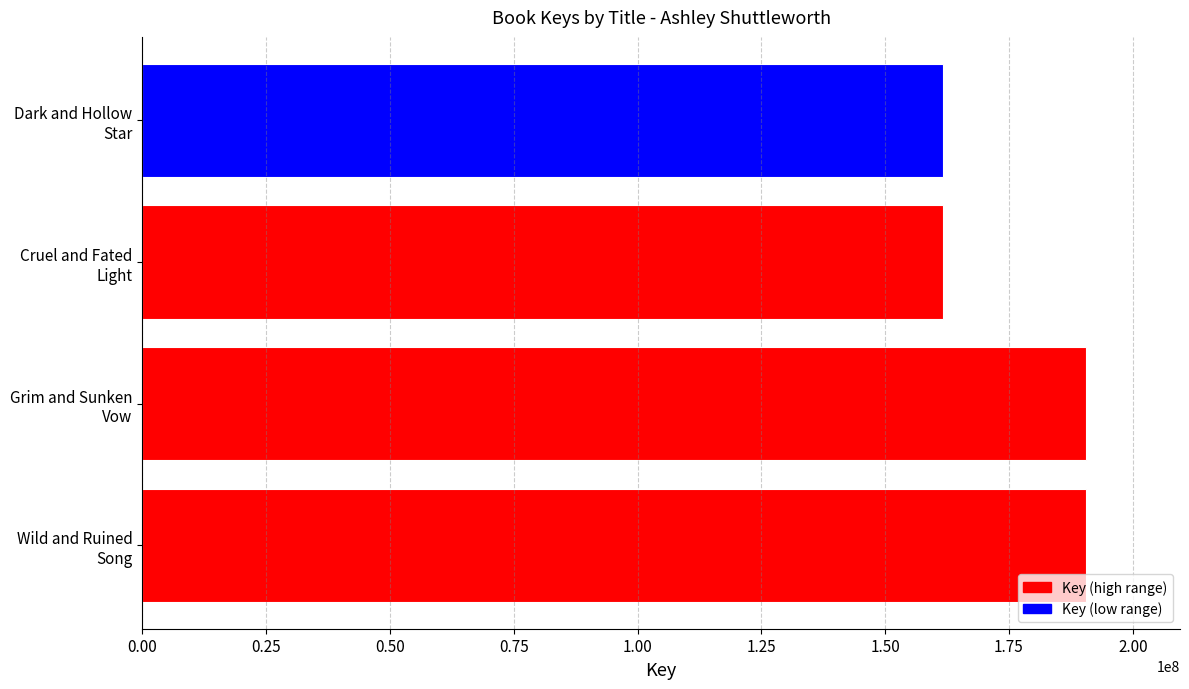

How many distinct data groups are displayed?

1